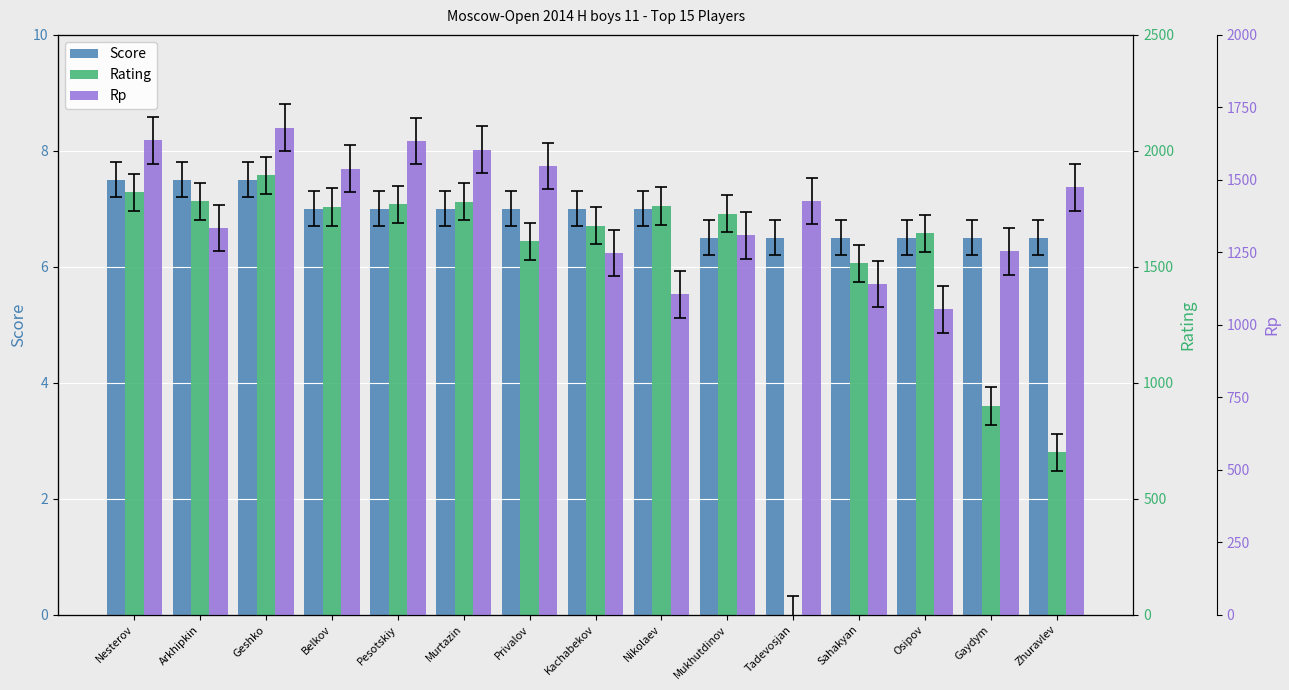

What is the spread (max minus min) of values at Tadevosjan?

1427.0